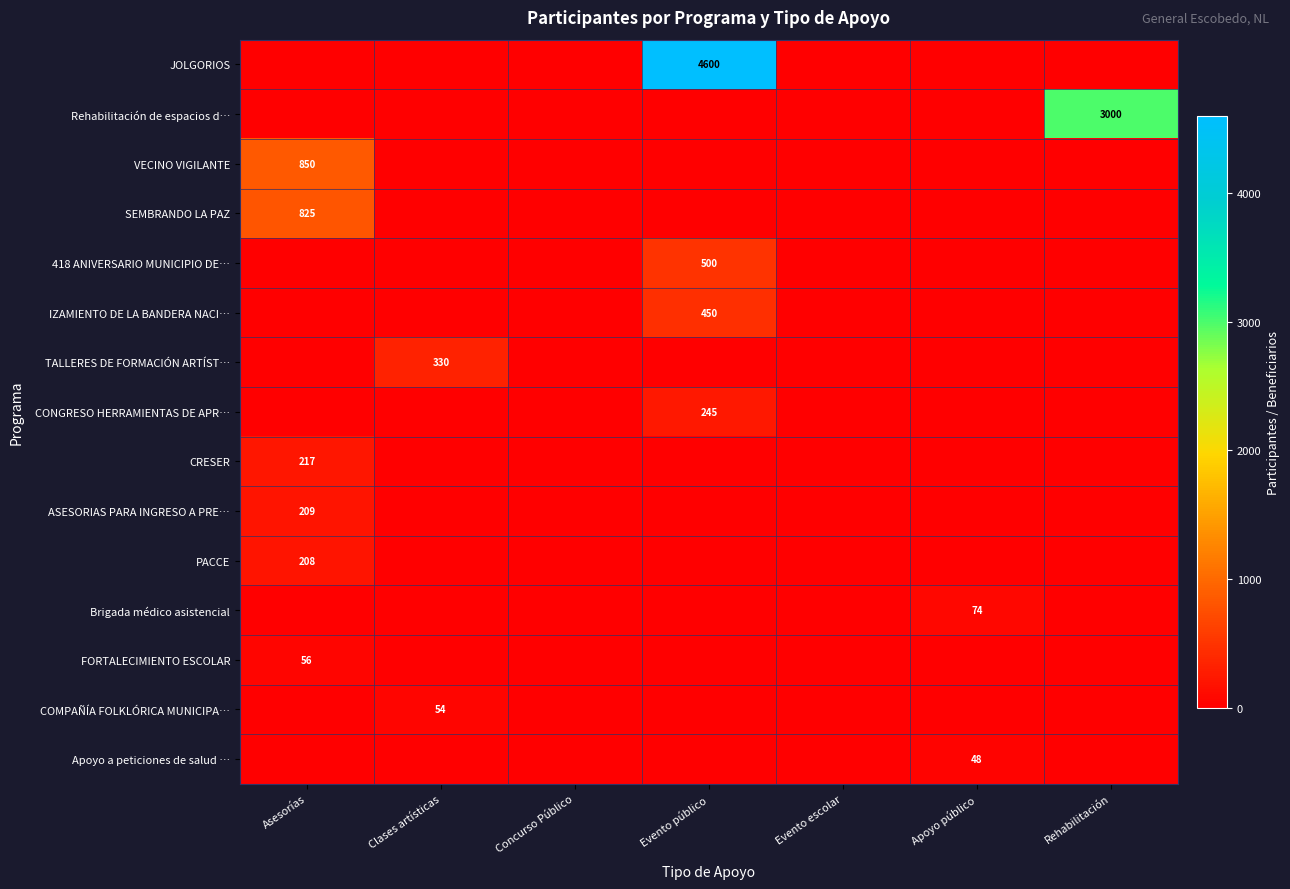

Is it true that VECINO VIGILANTE equals 850 at Asesorías?

True